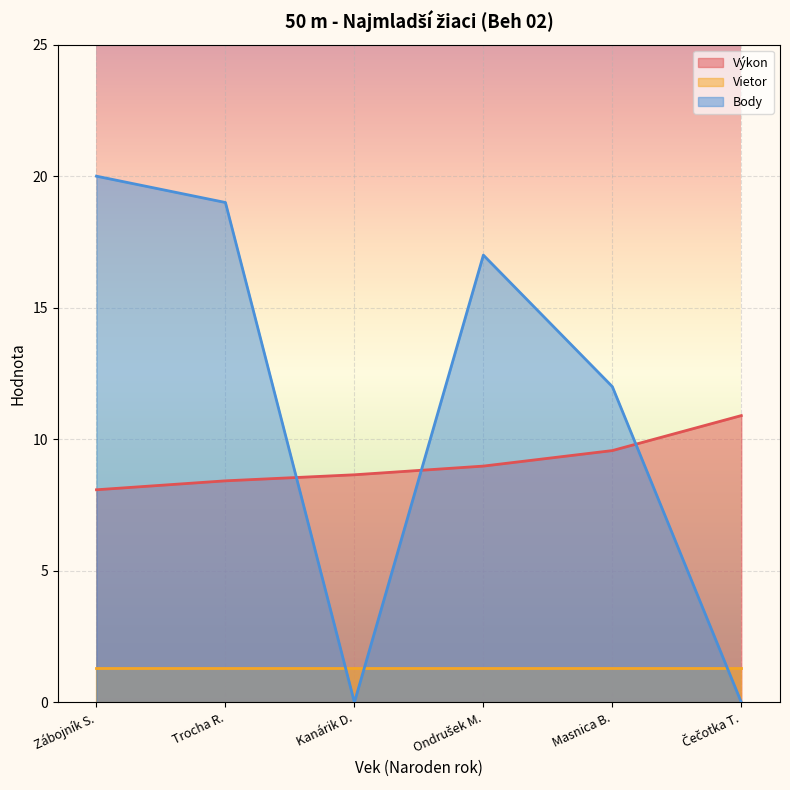

Between which two adjacent categories do Body and Výkon first intersect?

Trocha R. and Kanárik D.